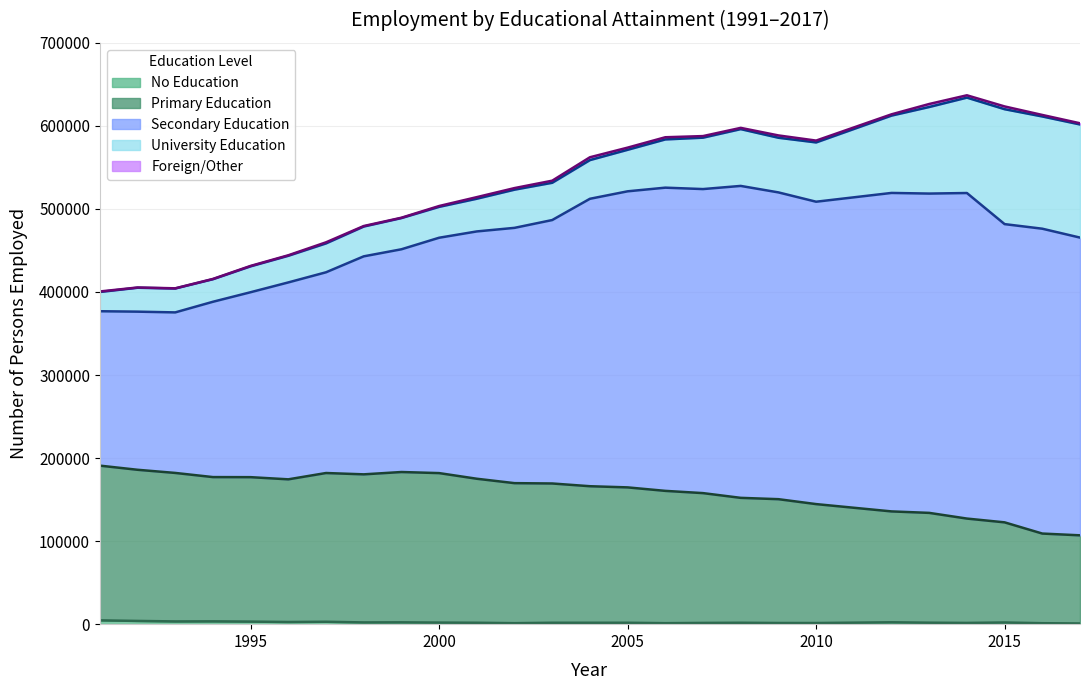

Does the chart have visible grid lines?

Yes